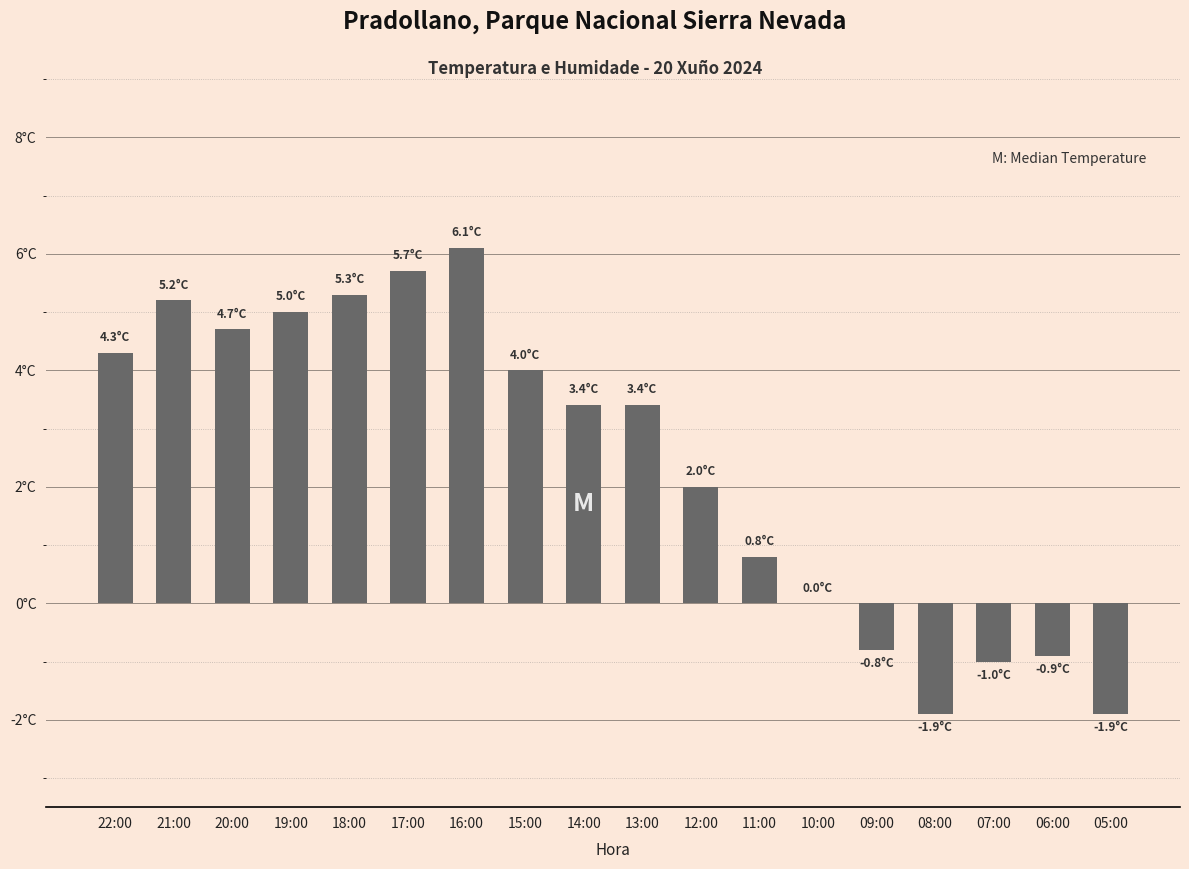

The value at 21:00 is 5.2. True or false?

True